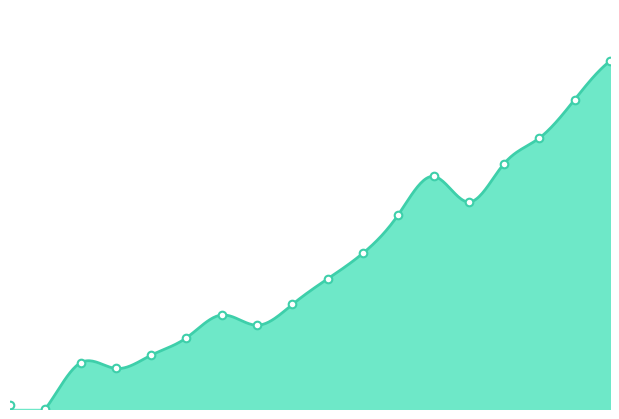

What is the change in value from 01:03 to 02:08?

+33.8